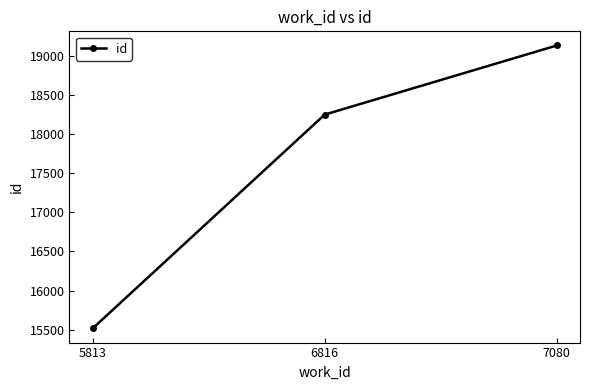

Does the chart display data point markers on the line(s)?

Yes